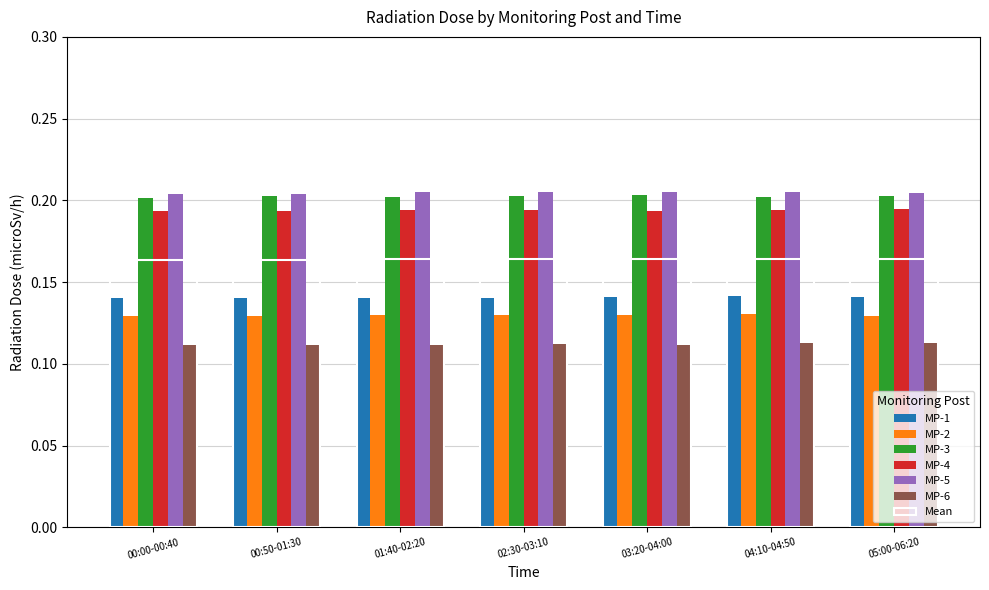

How many categories are shown in the chart?

7